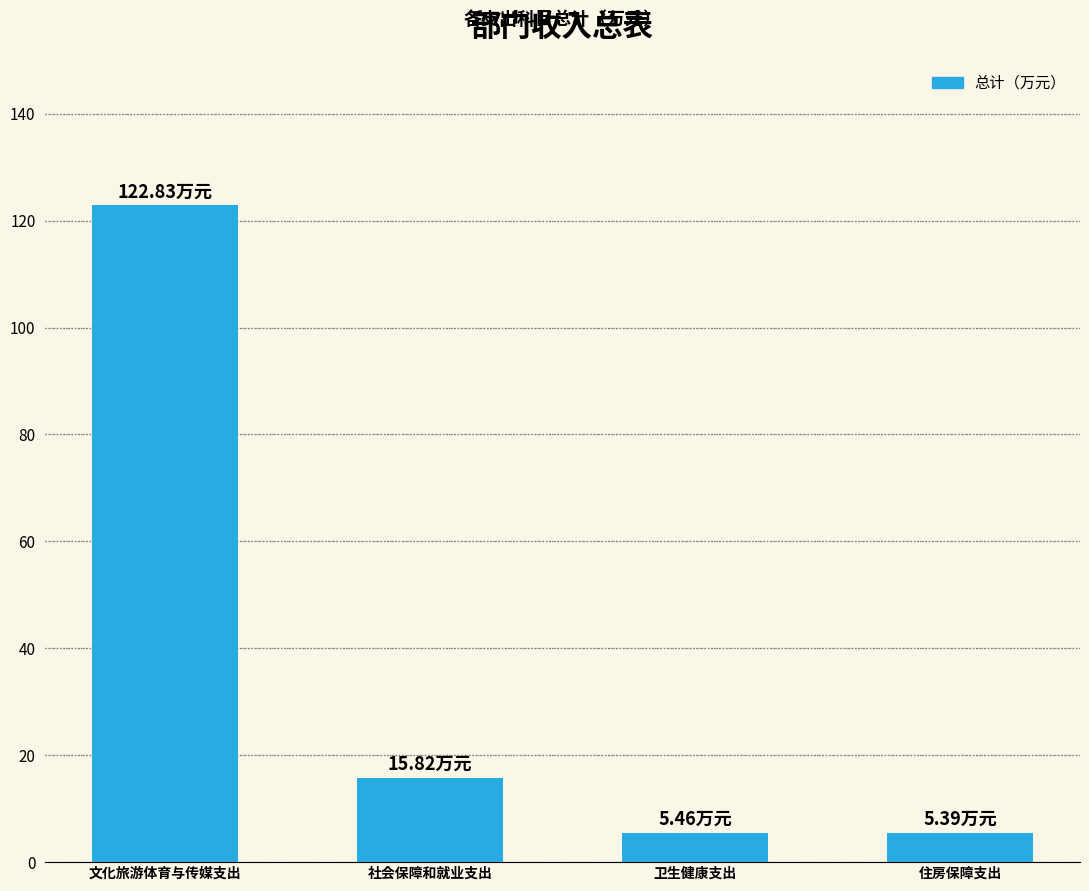

At which label is the value closest to 64?

社会保障和就业支出